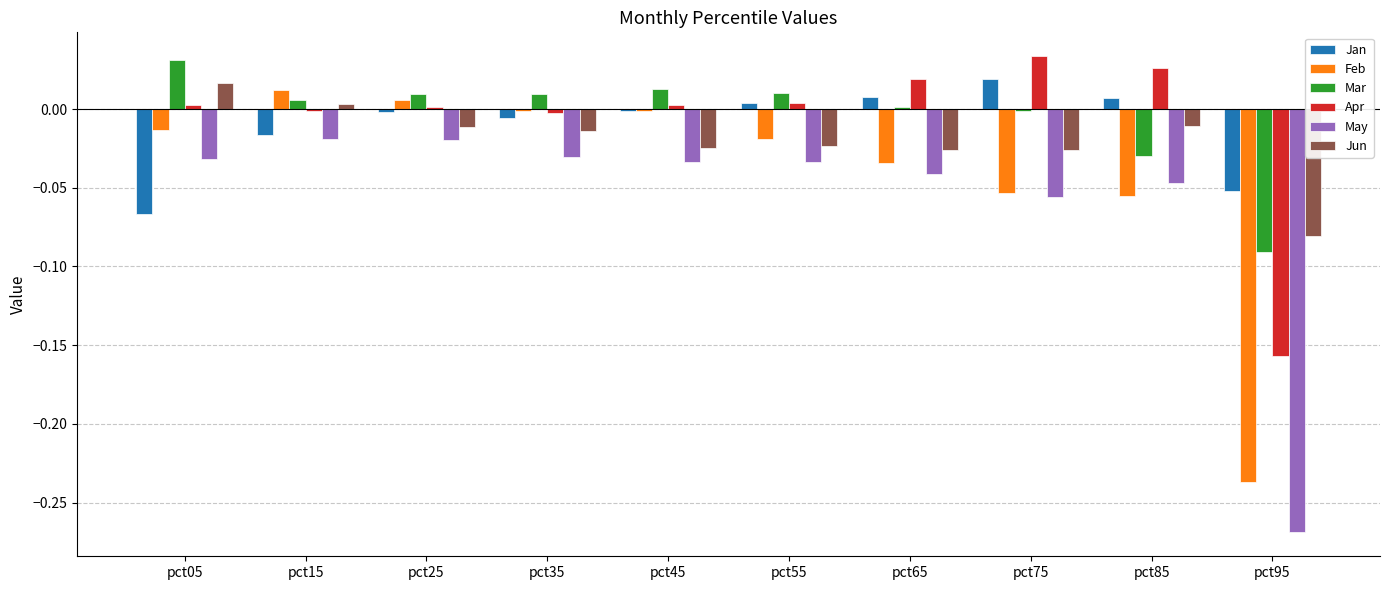

Which series changed the most between pct05 and pct35?

Jan